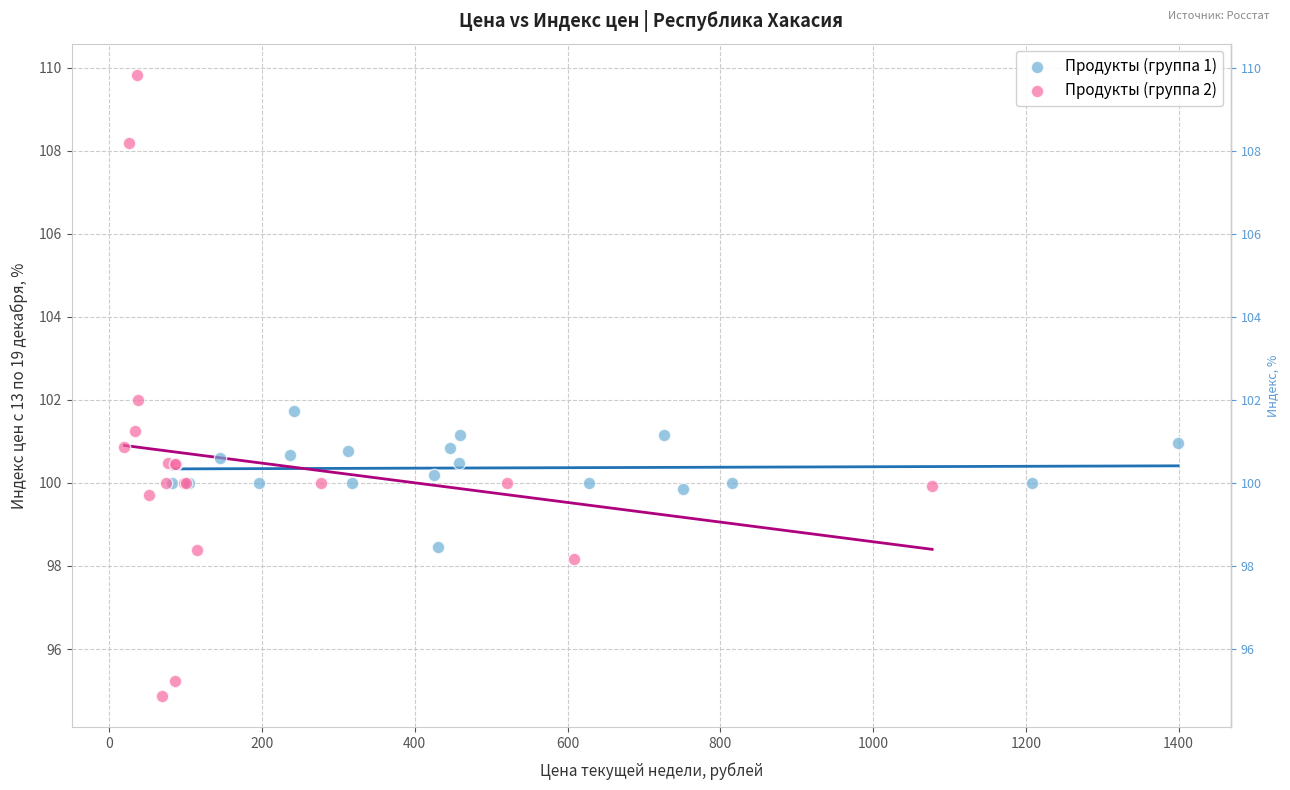

What are all the series names shown in the legend?

Продукты (группа 1), Продукты (группа 2)